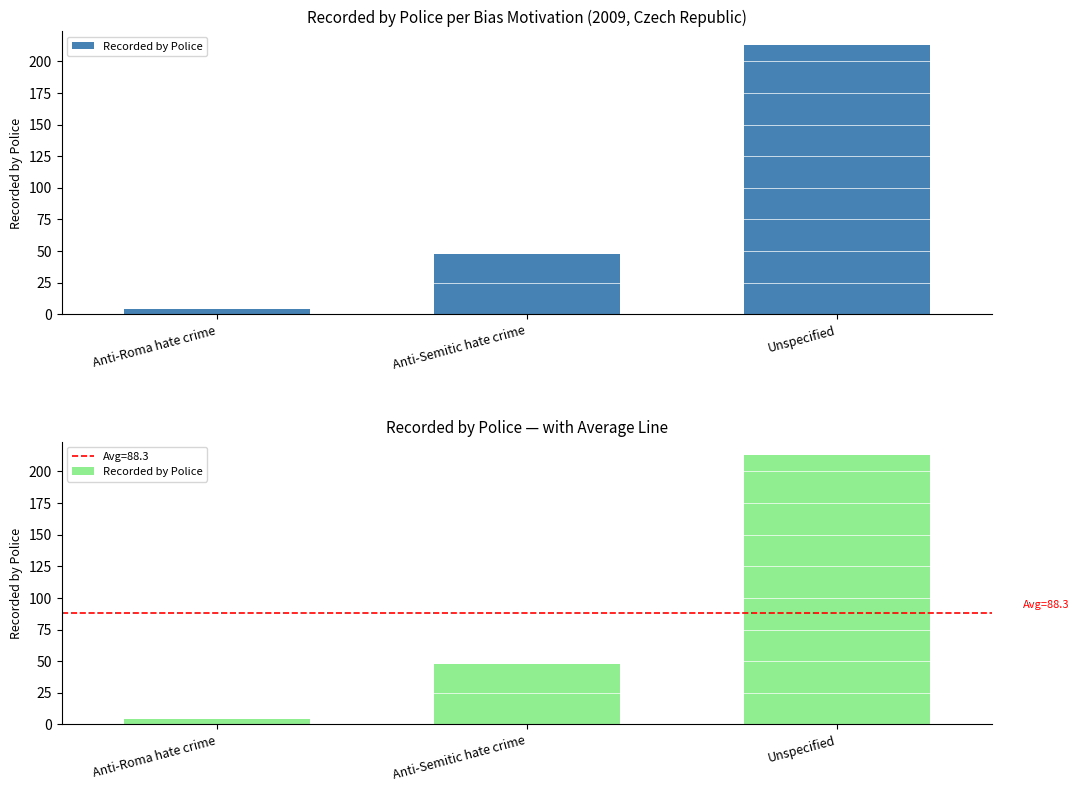

Are the bars grouped side by side (vs. stacked)?

No